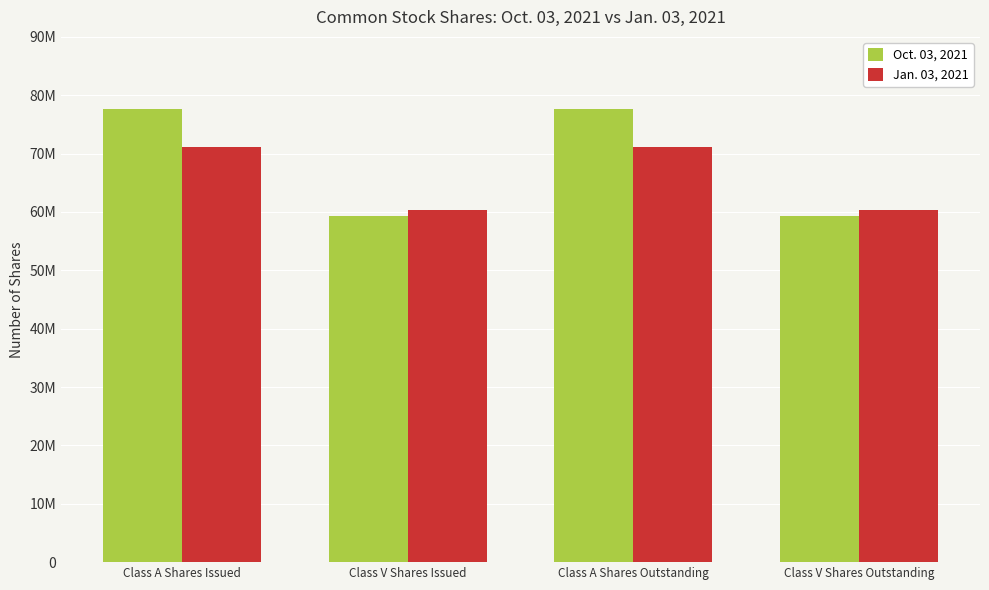

How many Oct. 03, 2021 values are between 59349000 and 77570422?

4